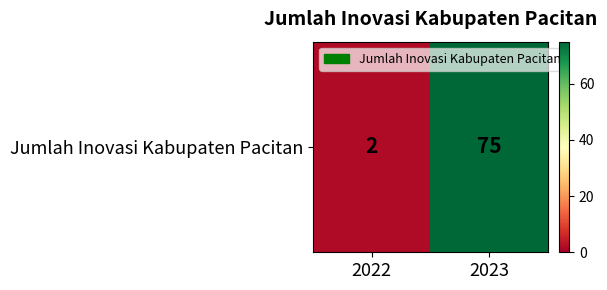

Is it true that the value at 2022 is 2?

True